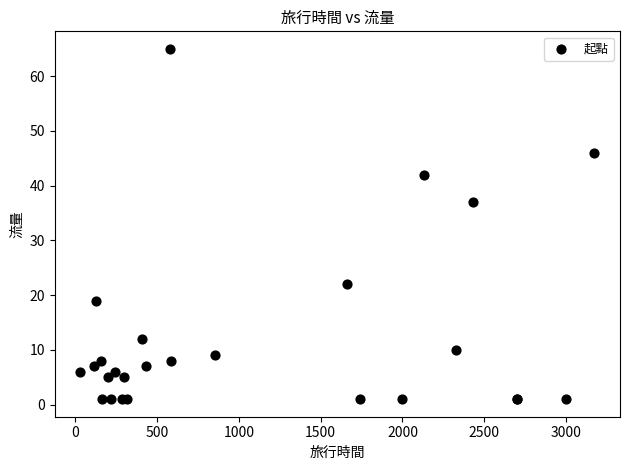

What Y value in the scatter plot is closest to 33?

37